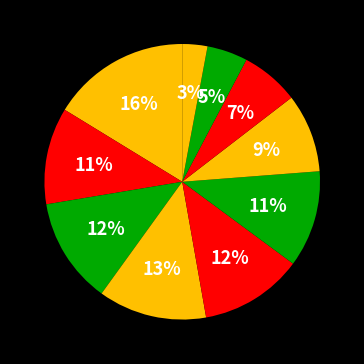

Is there a majority slice in this chart?

No